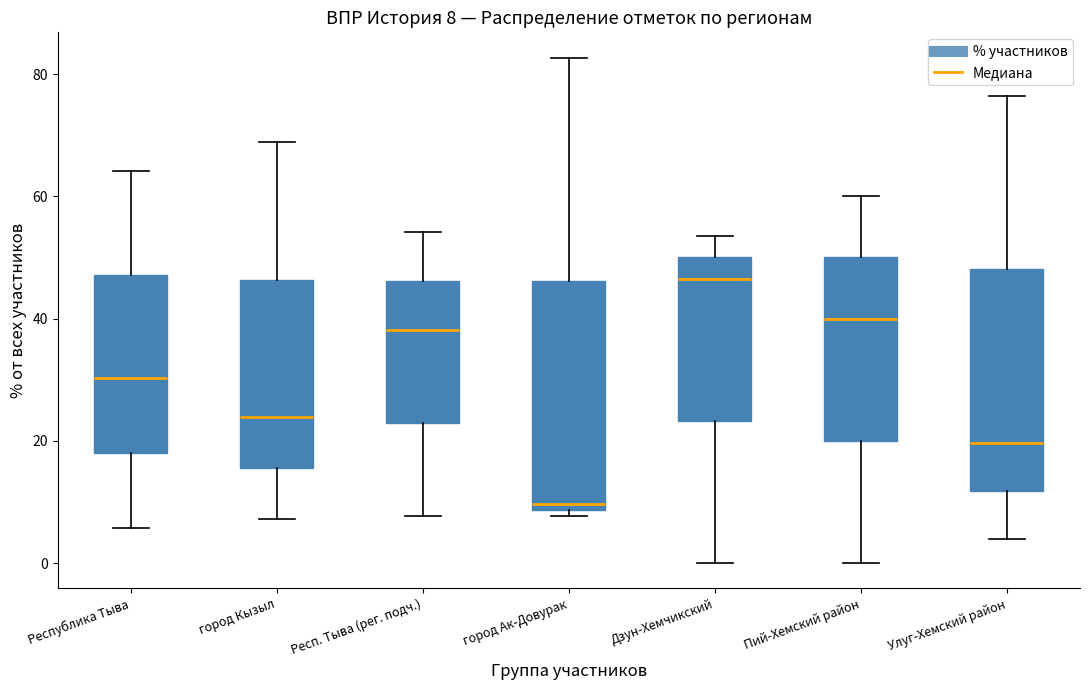

Which box has the highest median line?

Дзун-Хемчикский